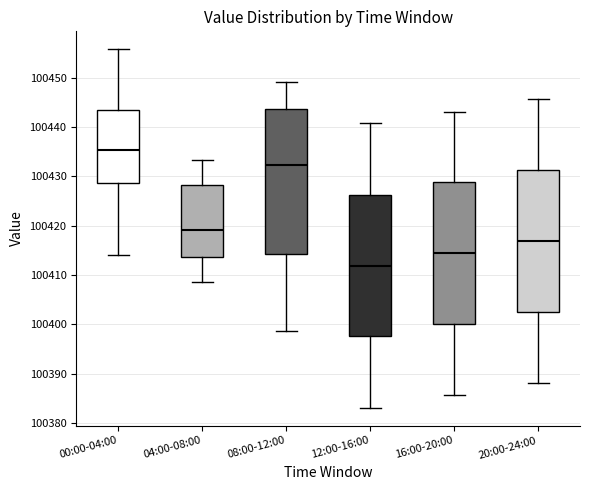

Where does the upper whisker of the box for 00:00-04:00 end on the y-axis? The values are not printed on the chart, so give them approximately, as read against the axis.

100456